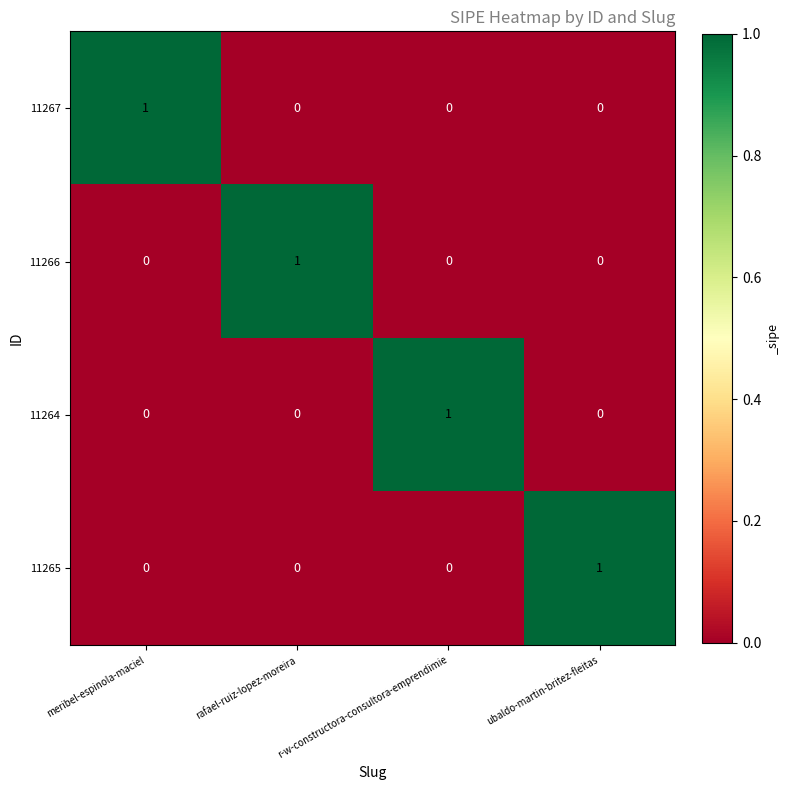

How many 11265 values are between 0 and 1?

4